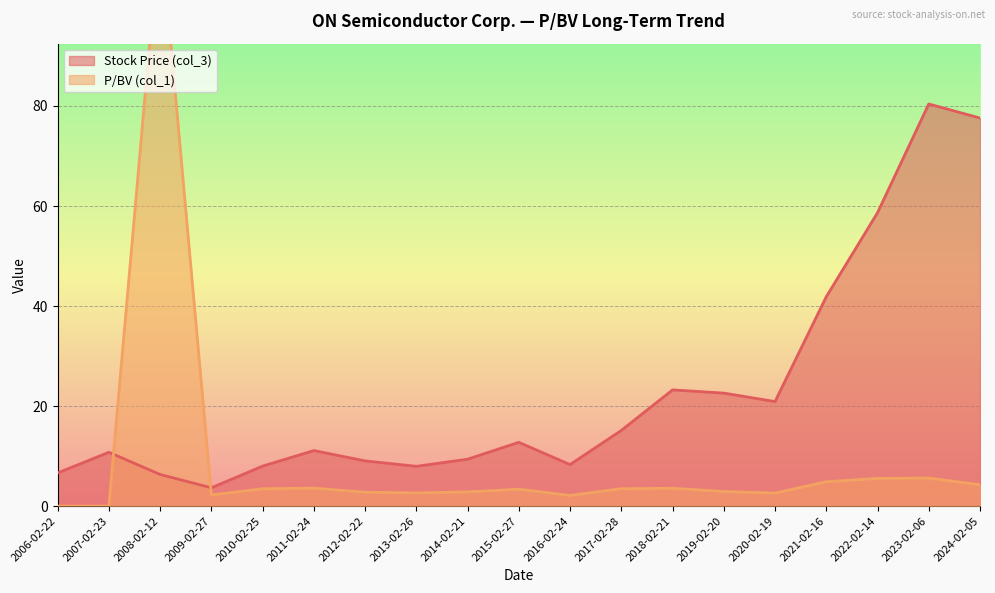

True or false: Stock Price (col_3) and BVPS (col_1) intersect in this chart.

True